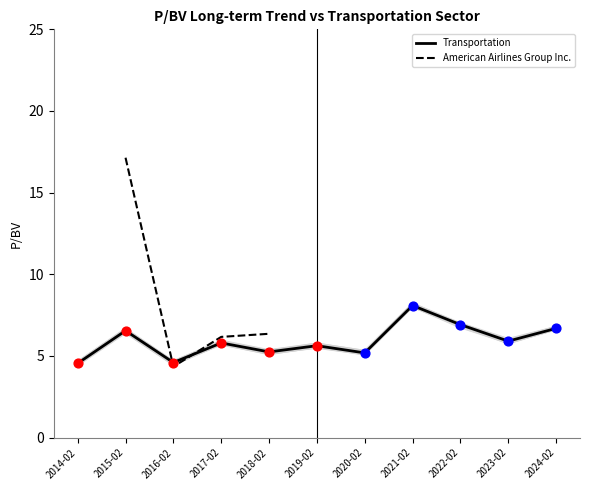

What is the change in value from 2014-02-28 to 2015-02-25?

+2.0